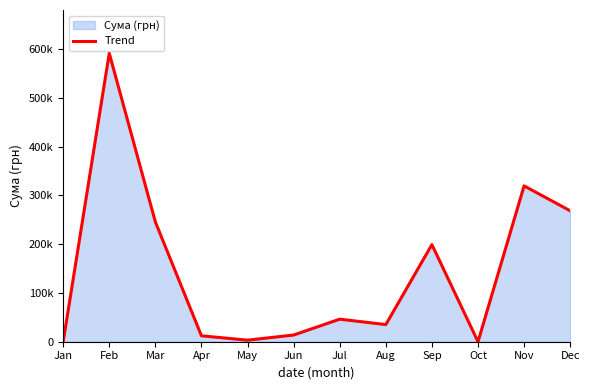

Rank the categories by value from lowest to highest.

Jan, Oct, May, Apr, Jun, Aug, Jul, Sep, Mar, Dec, Nov, Feb